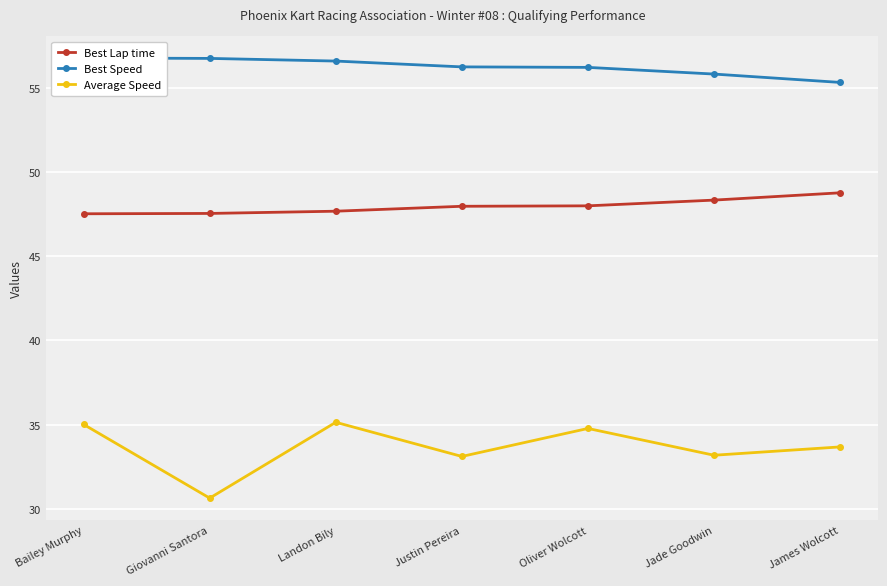

Does the chart display data point markers on the line(s)?

Yes